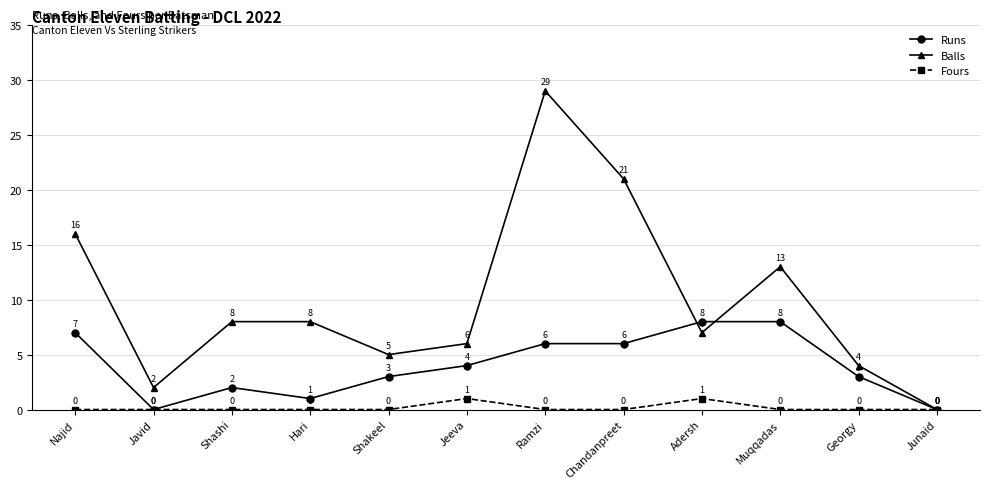

Reading left to right, what are all the values shown in this chart?

Runs: 7	0	2	1	3	4	6	6	8	8	3	0
Balls: 16	2	8	8	5	6	29	21	7	13	4	0
Fours: 0	0	0	0	0	1	0	0	1	0	0	0